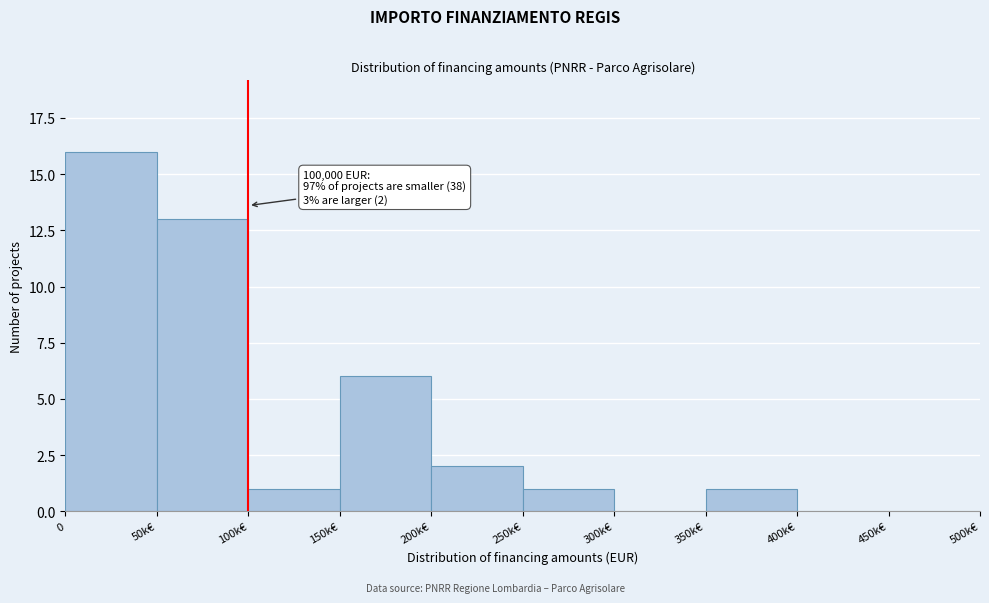

Reading left to right, transcribe all the data shown in this chart.

0=16	50k€=13	100k€=1	150k€=6	200k€=2	250k€=1	300k€=0	350k€=1	400k€=0	450k€=0